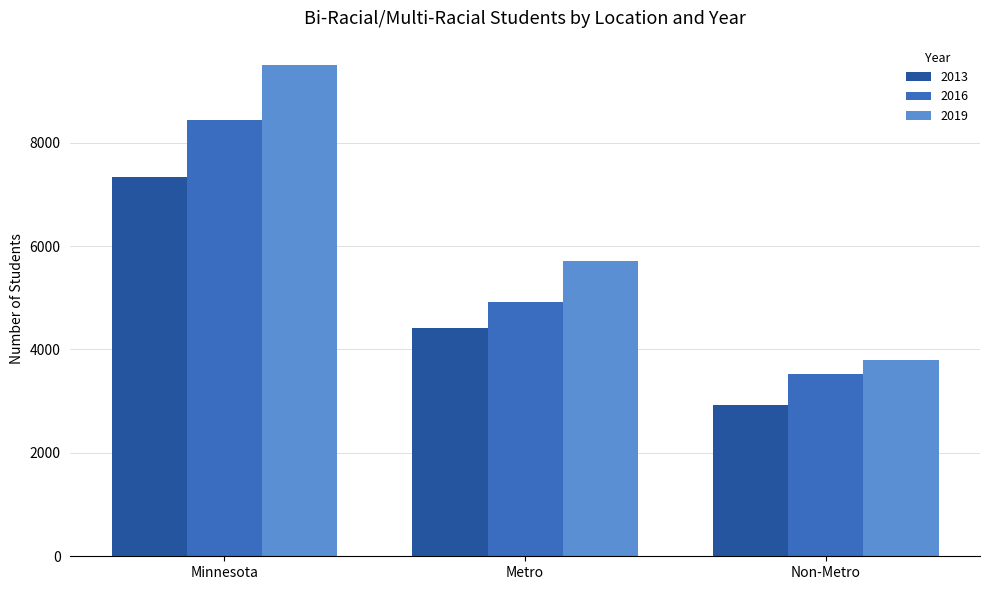

What is the maximum value shown in the chart?

9497